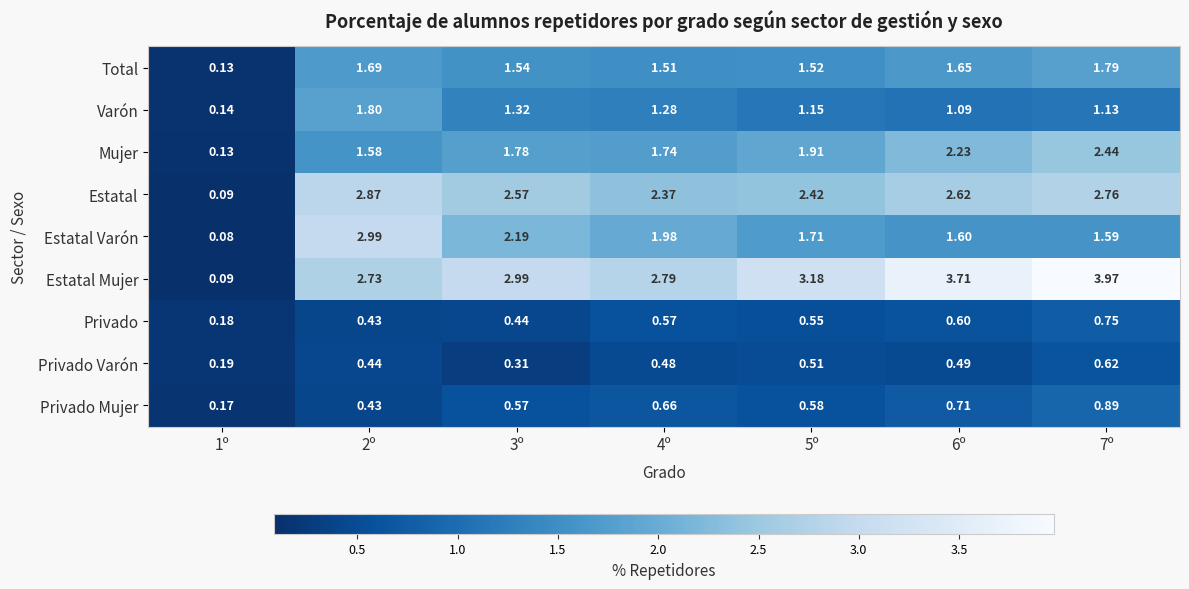

Which series has the largest range (max minus min)?

Estatal Mujer